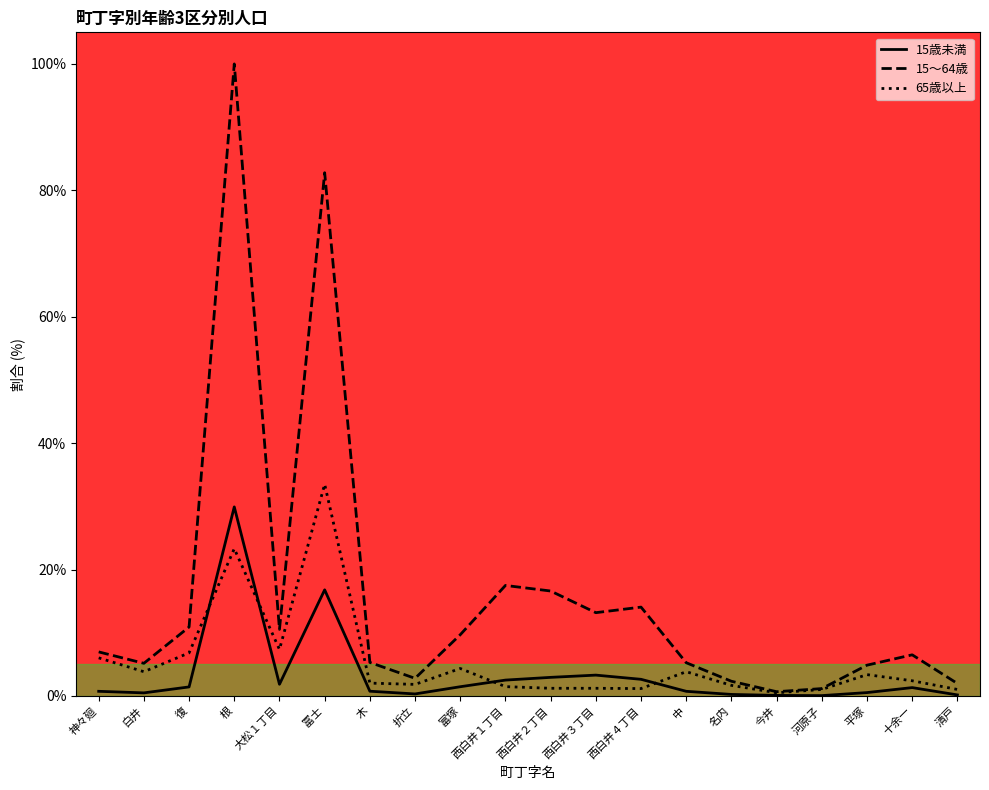

At which category is the sum across all series the highest?

根